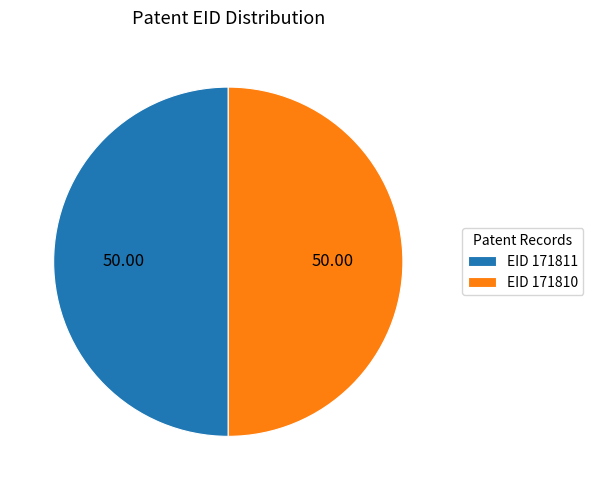

Combined, do EID 171810 and EID 171811 account for over 50%?

Yes